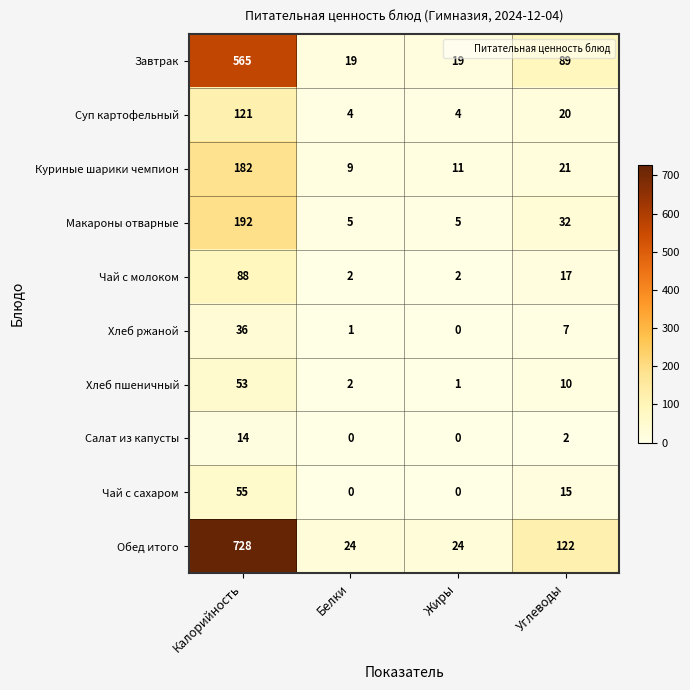

Which category has the highest value across all series?

Калорийность